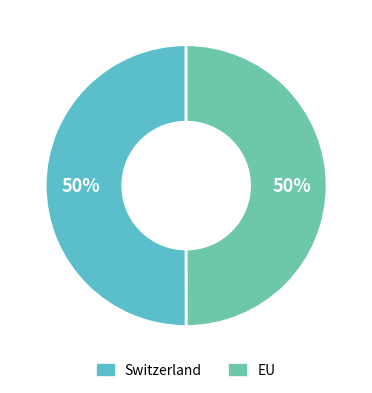

To the nearest percent, what is the combined percentage of EU and Switzerland?

100%